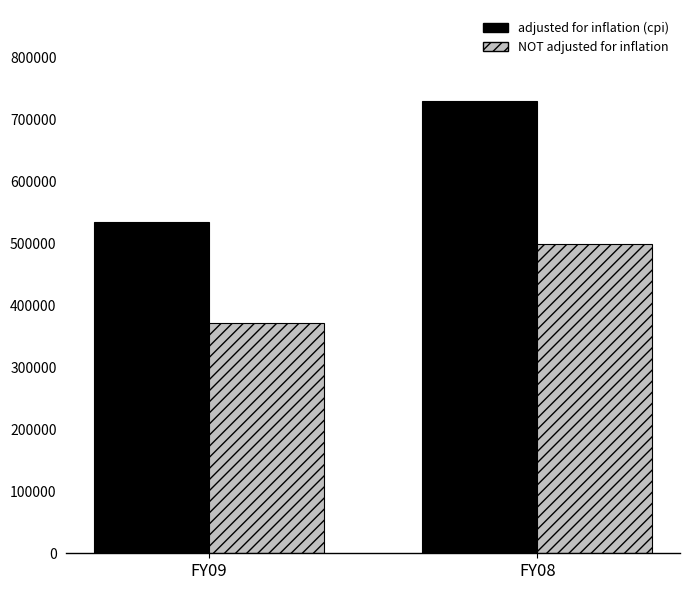

Reading left to right, what are all the values shown in this chart?

adjusted for inflation (cpi): FY09=534769	FY08=730808
NOT adjusted for inflation: FY09=370999	FY08=500000